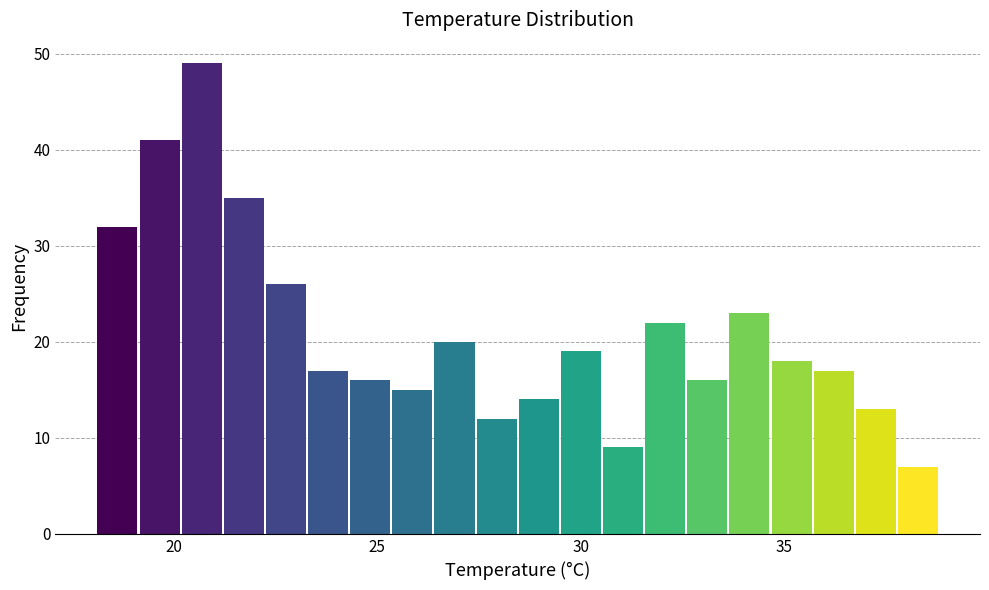

Read against the x-axis, roughly where is the centre of the tallest bar?

20.5